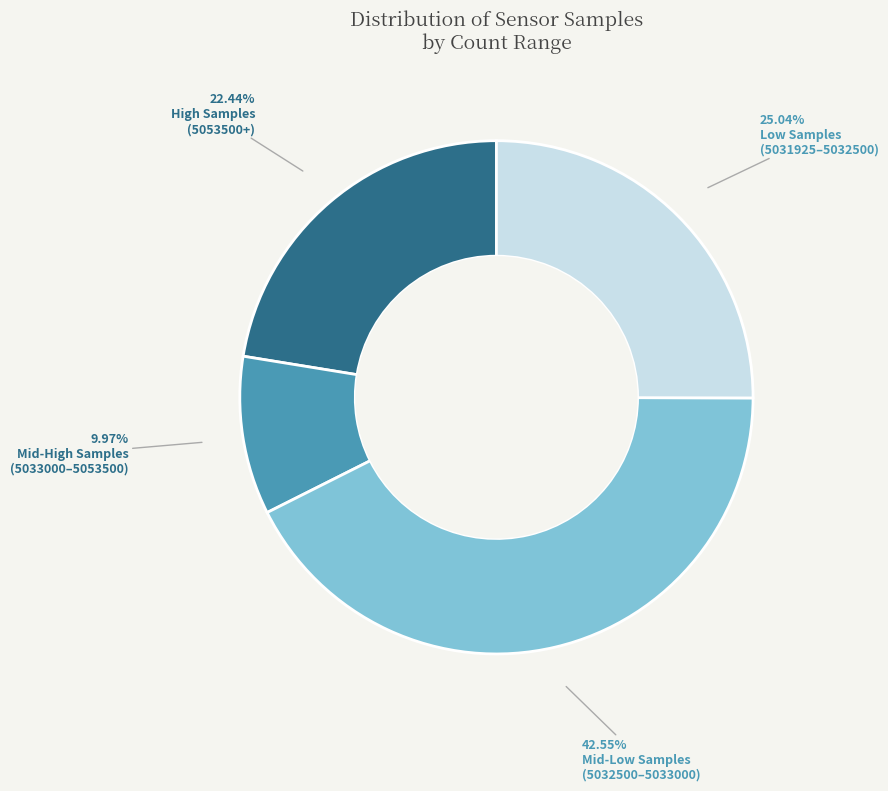

How many segments does this pie chart have?

4